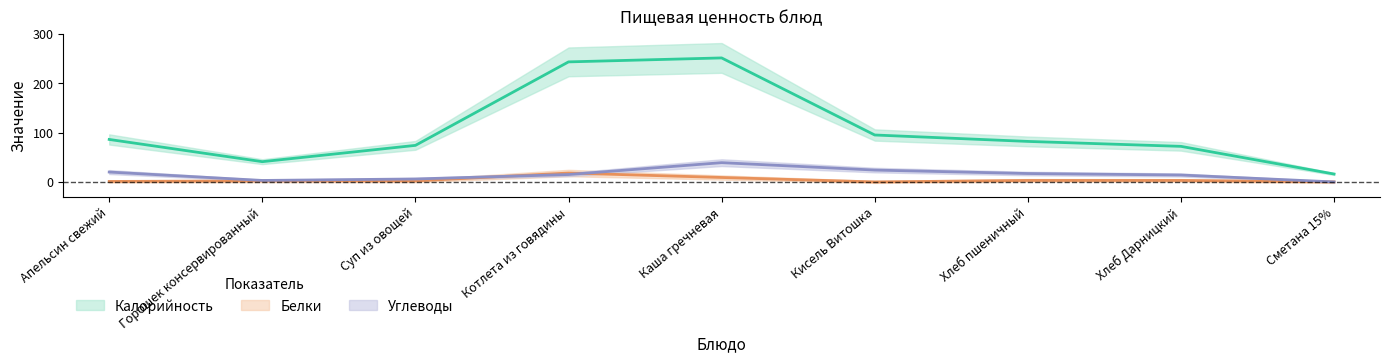

True or false: Белки and Калорийность intersect in this chart.

False